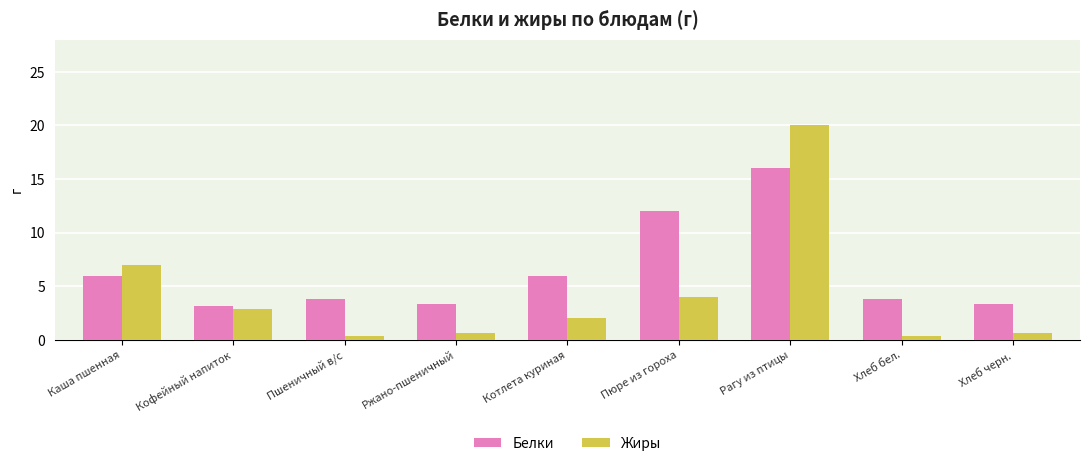

What is the label of the 2nd bar from the right?

Хлеб бел.